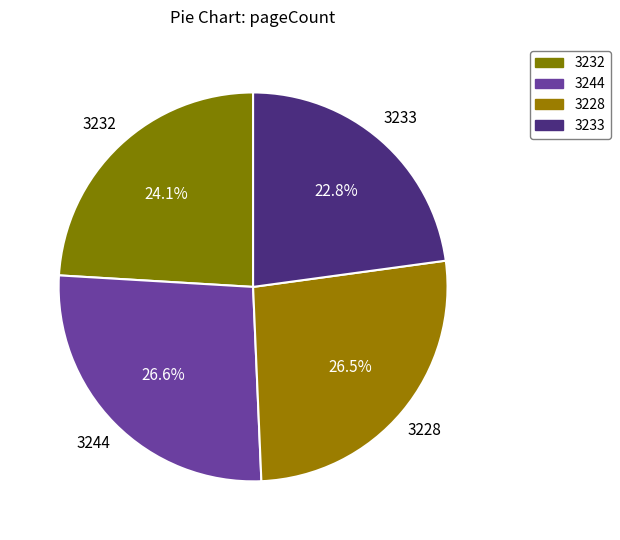

Count the number of slices in the pie.

4